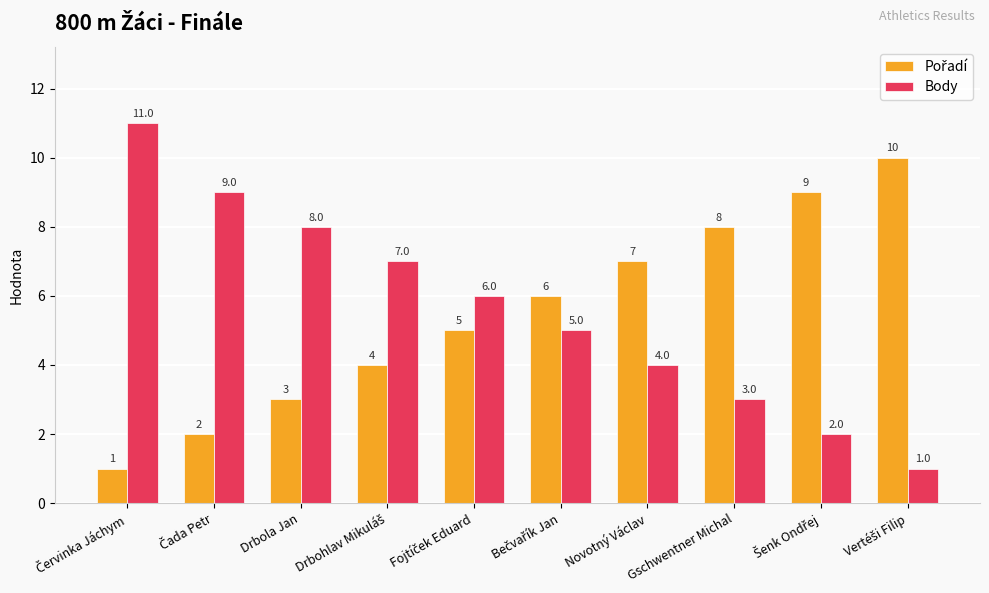

Count the Body values in the range 3 to 8.

6